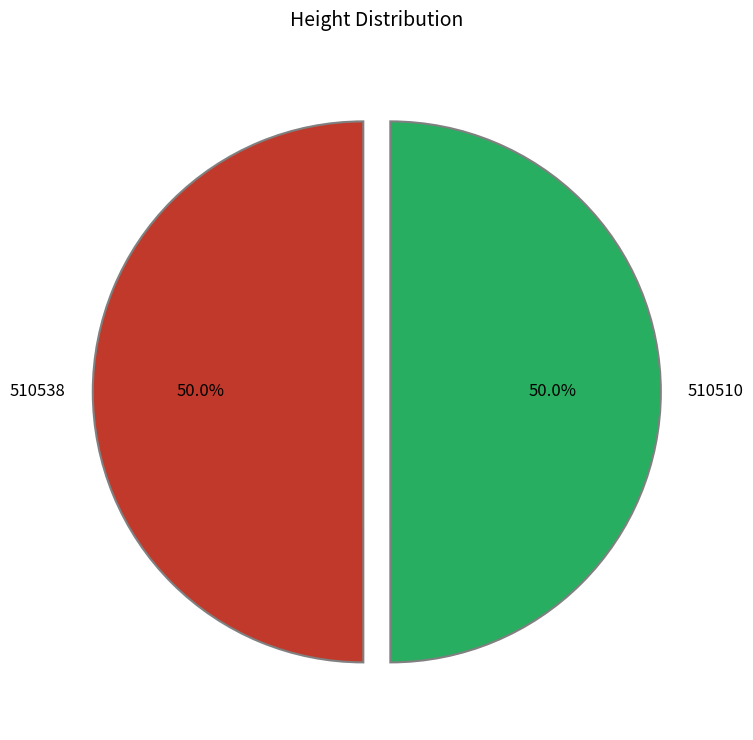

Approximately how many times larger is the value at 510538 compared to 510510?

1.0